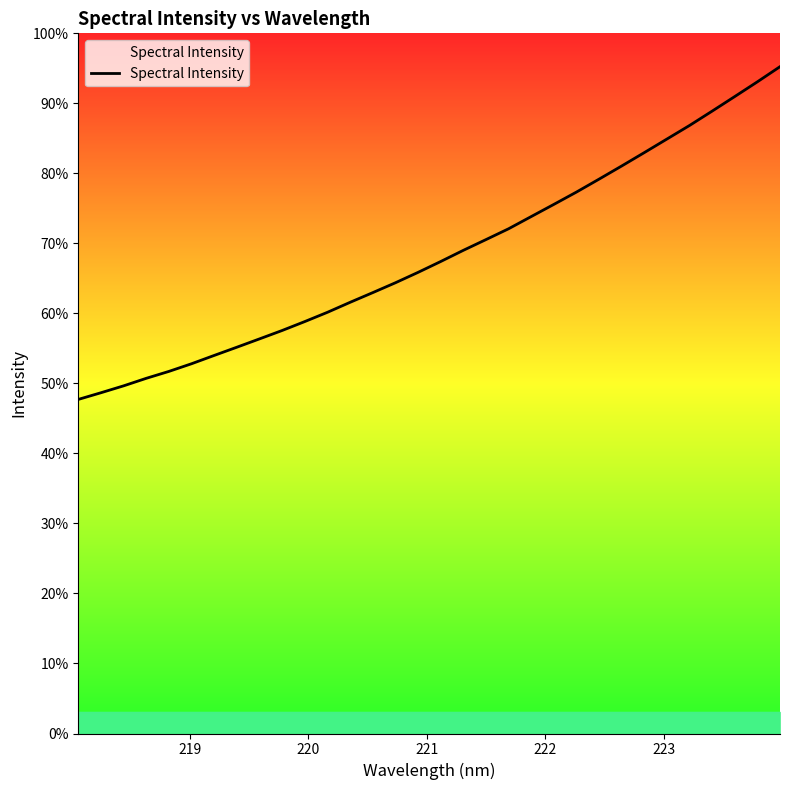

How many series are shown in this chart?

1